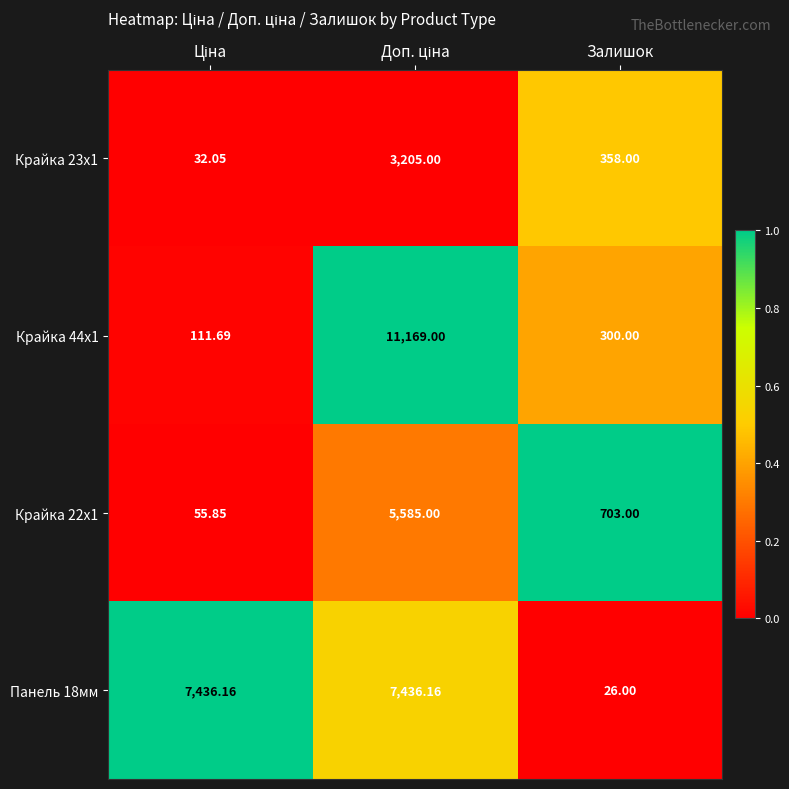

Where is Панель 18мм nearest to the value 3731?

Залишок